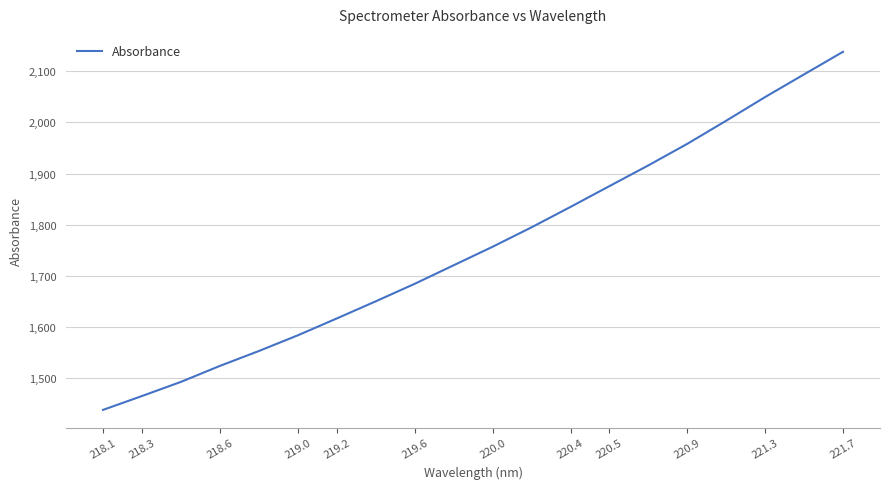

Count the number of values greater than 1756.

10